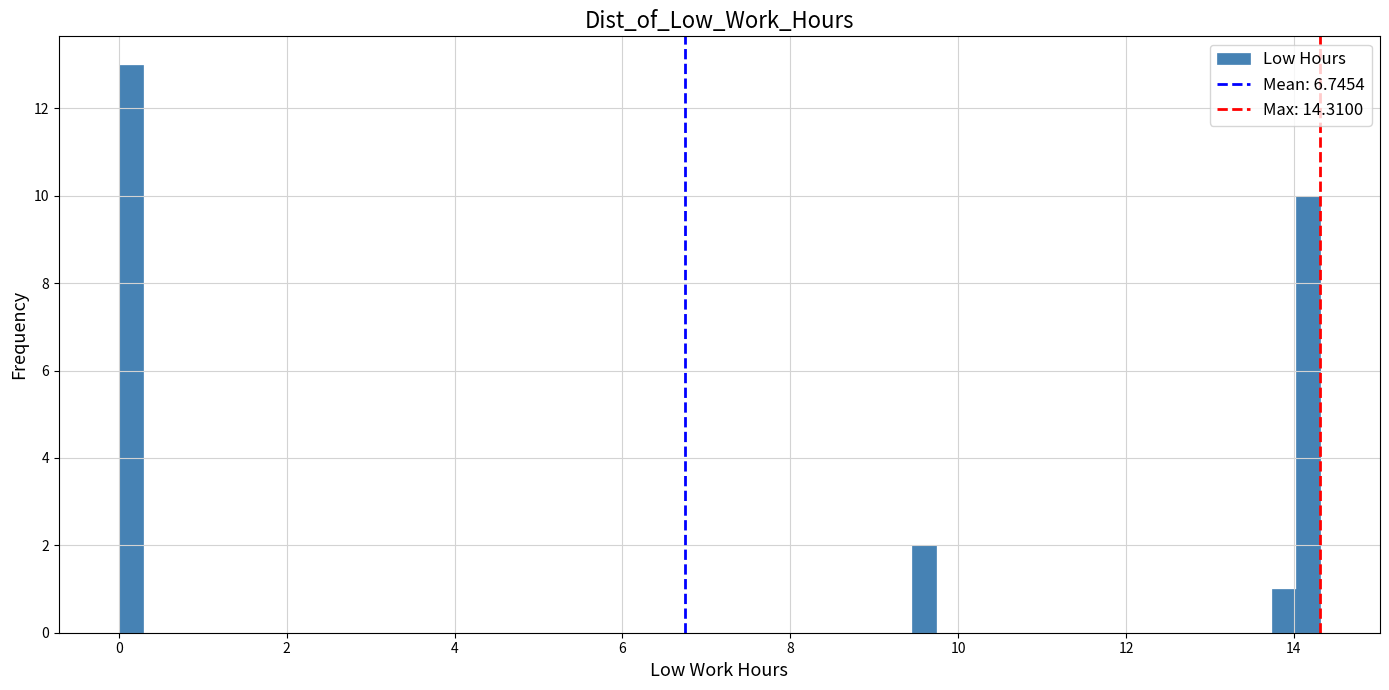

Read against the x-axis, roughly where is the centre of the tallest bar?

0.2